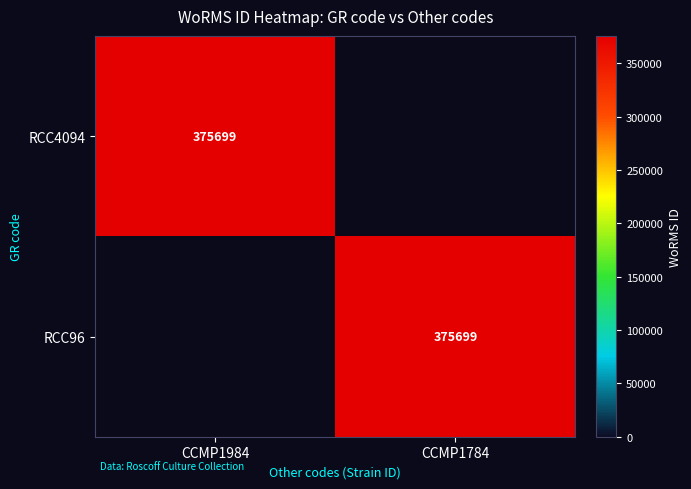

True or false: RCC96 has a value of 229199 at CCMP1784.

False